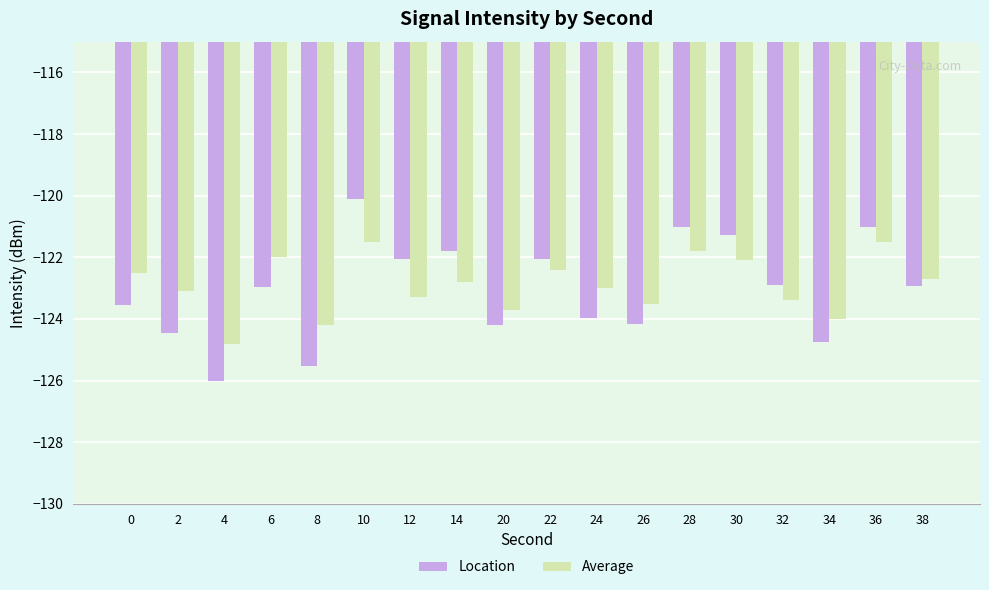

What is the sum of the Average values at 38 and 10?

-244.2